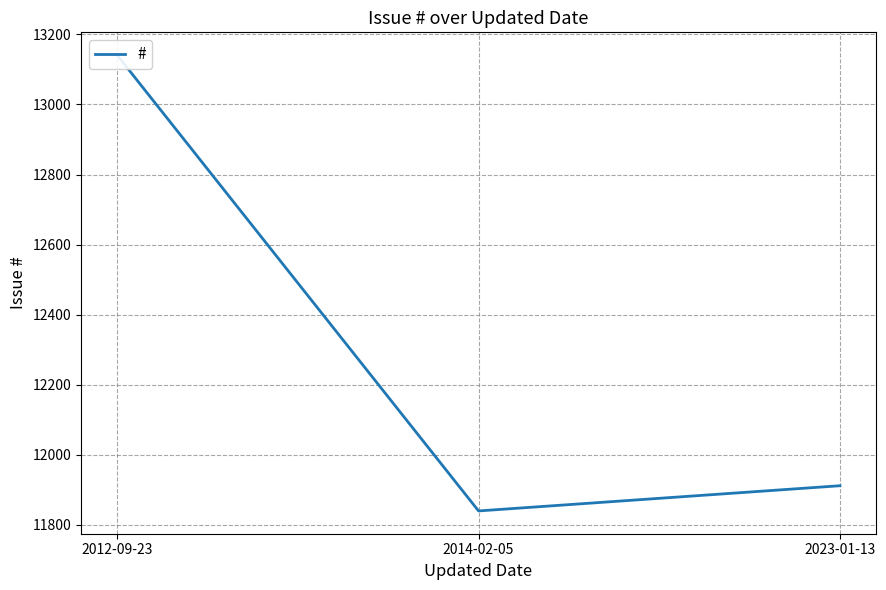

Rank the categories by value from lowest to highest.

2014-02-05, 2023-01-13, 2012-09-23